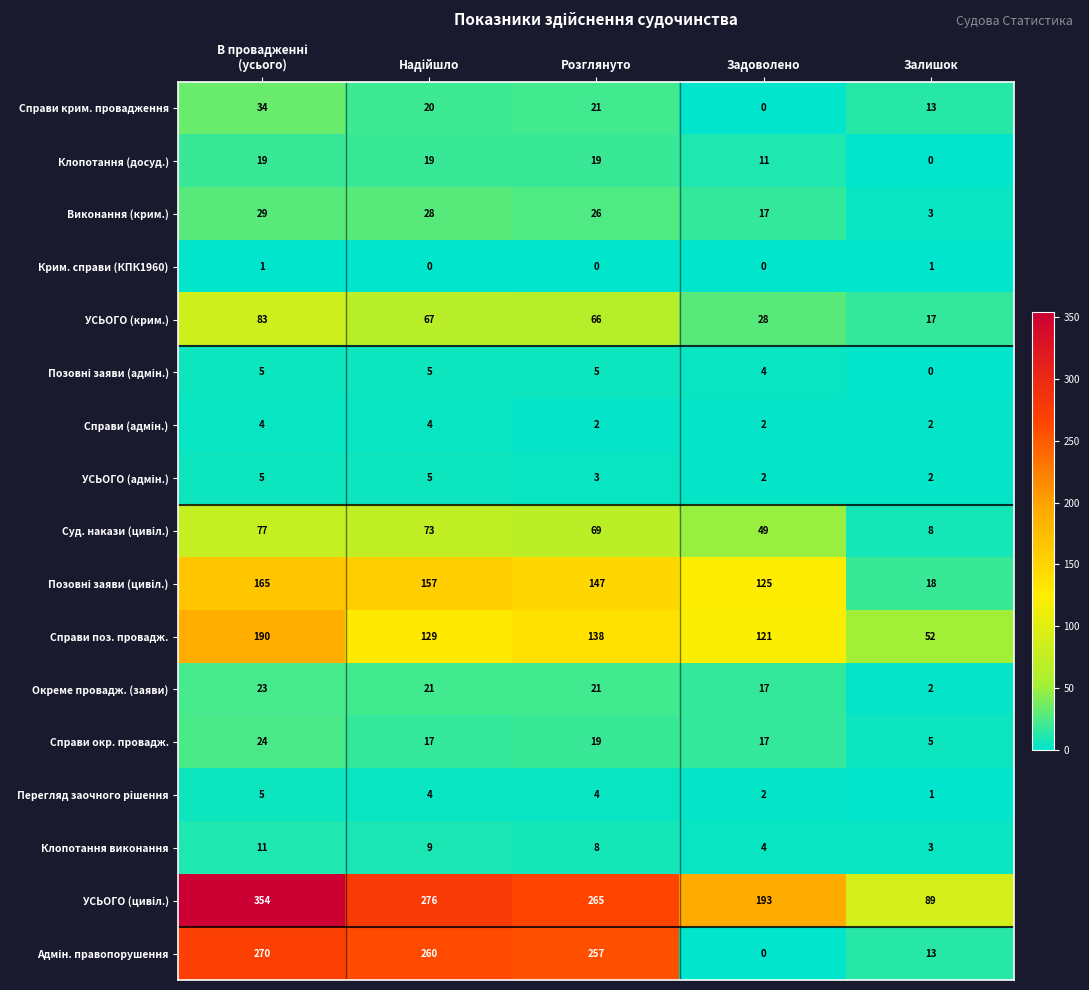

True or false: Справи поз. провадж. has a value of 138 at Розглянуто.

True